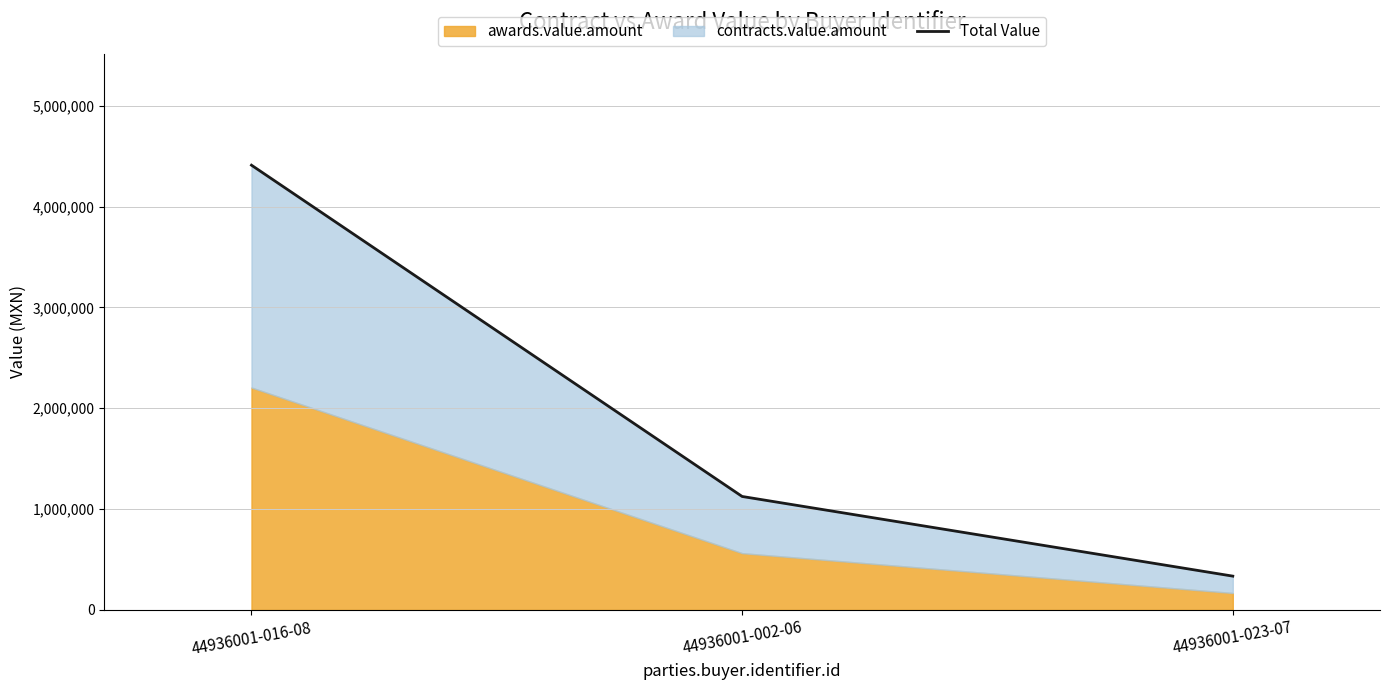

What is the greatest value displayed?

4410000.0